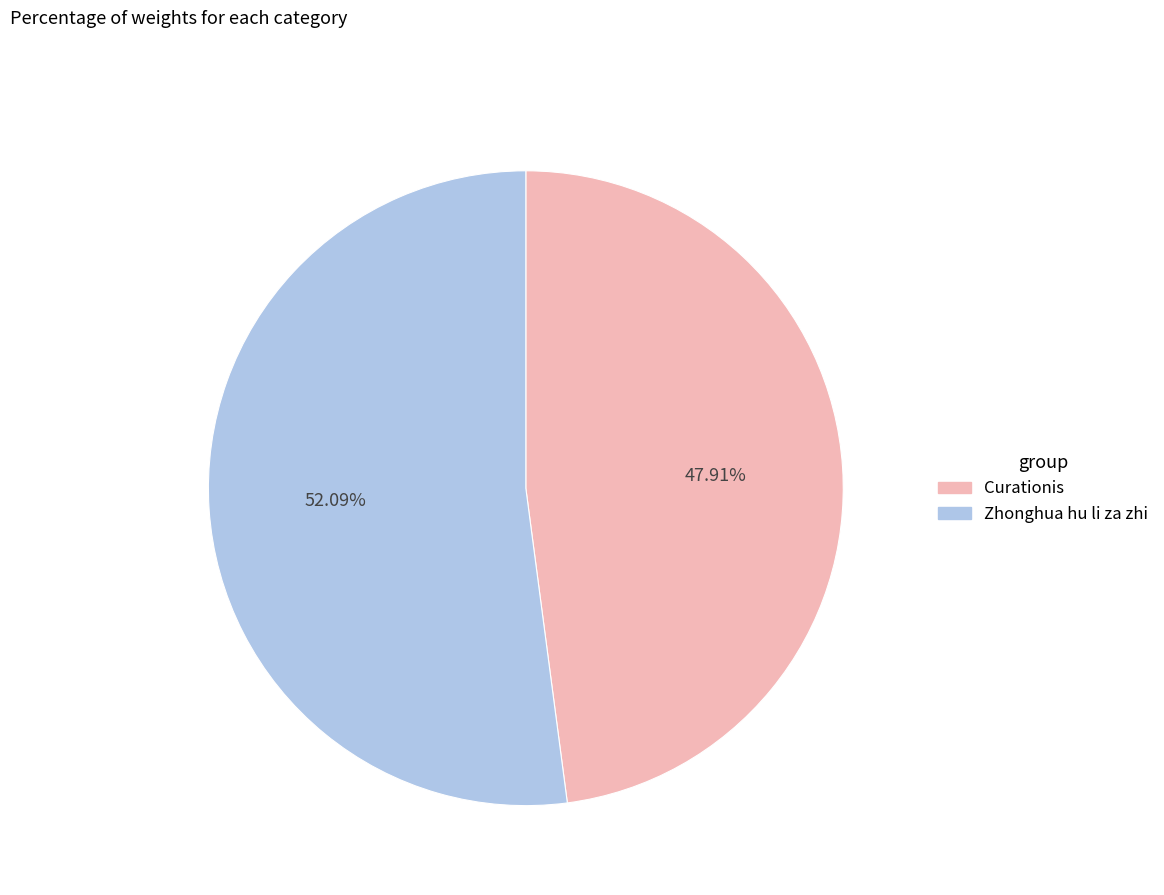

What is the majority slice?

Zhonghua hu li za zhi